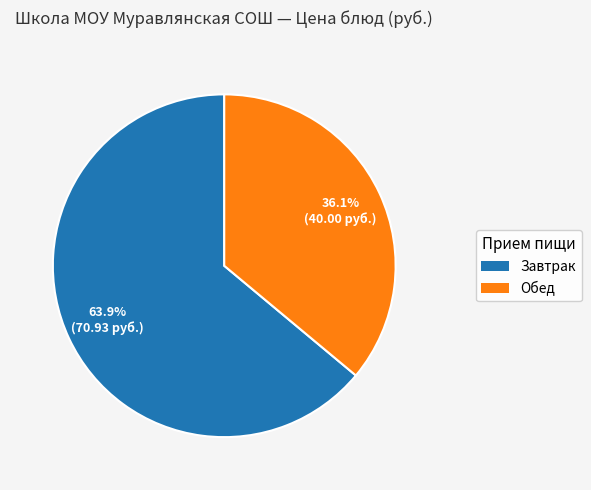

Count the number of slices in the pie.

2